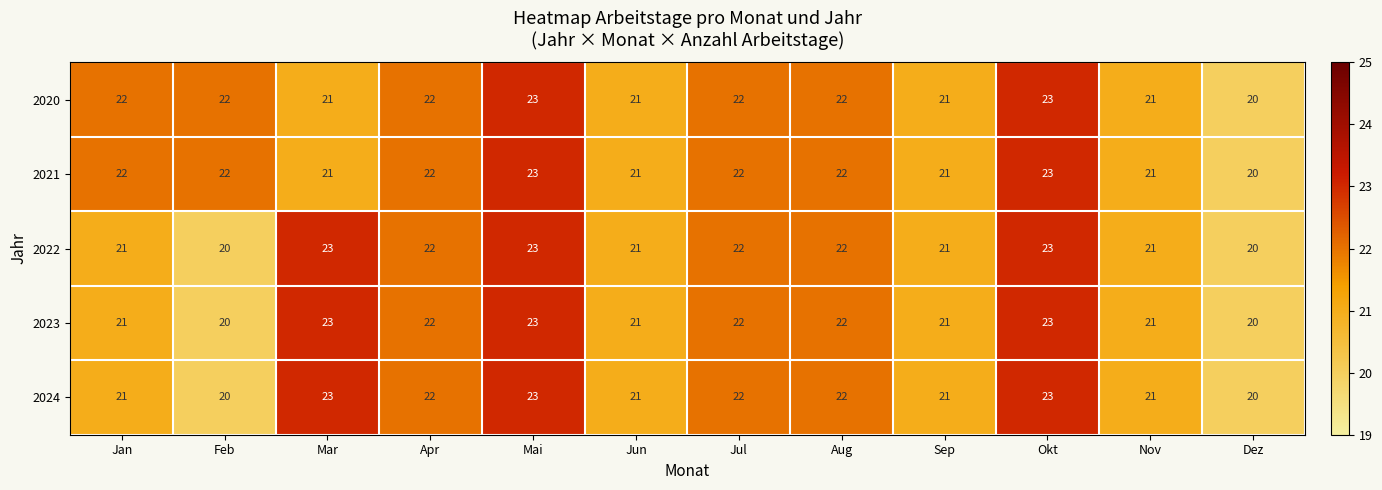

What is the approximate value of 2022 at Jun?

21